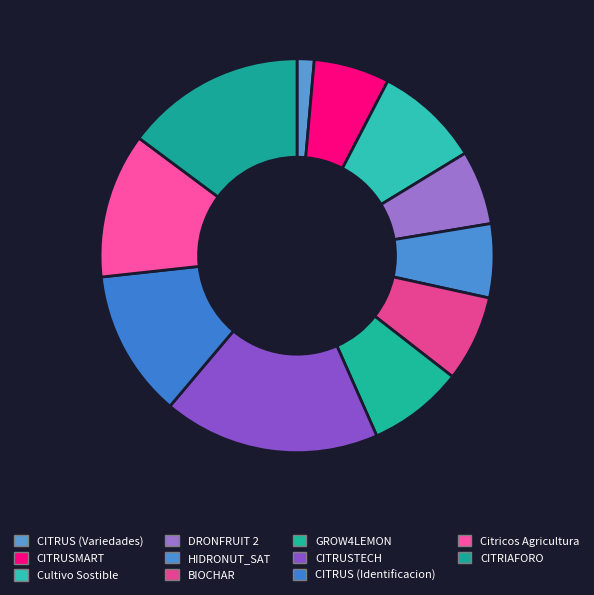

What percentage is the Cultivo Sostible slice, to the nearest percent?

9%